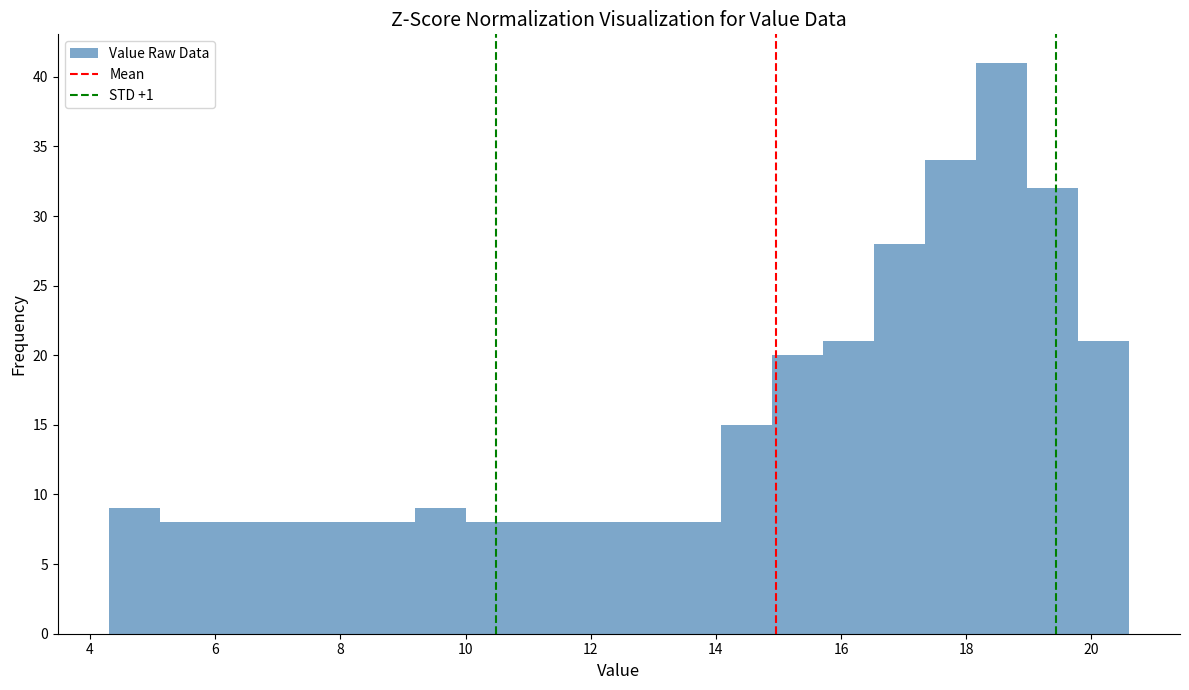

Reading left to right, list every bar in this chart as the range it spans on the x-axis followed by its height. Neither the bar edges nor the heights are printed on the chart, so give them approximately, as read against the axes.

4.4 to 5.2: 9
5.2 to 6.0: 8
6.0 to 6.8: 8
6.8 to 7.6: 8
7.6 to 8.4: 8
8.4 to 9.2: 8
9.2 to 10.0: 9
10.0 to 10.8: 8
10.8 to 11.6: 8
11.6 to 12.4: 8
12.4 to 13.2: 8
13.2 to 14.0: 8
14.0 to 14.8: 15
14.8 to 15.8: 20
15.8 to 16.6: 21
16.6 to 17.4: 28
17.4 to 18.2: 34
18.2 to 19.0: 41
19.0 to 19.8: 32
19.8 to 20.6: 21